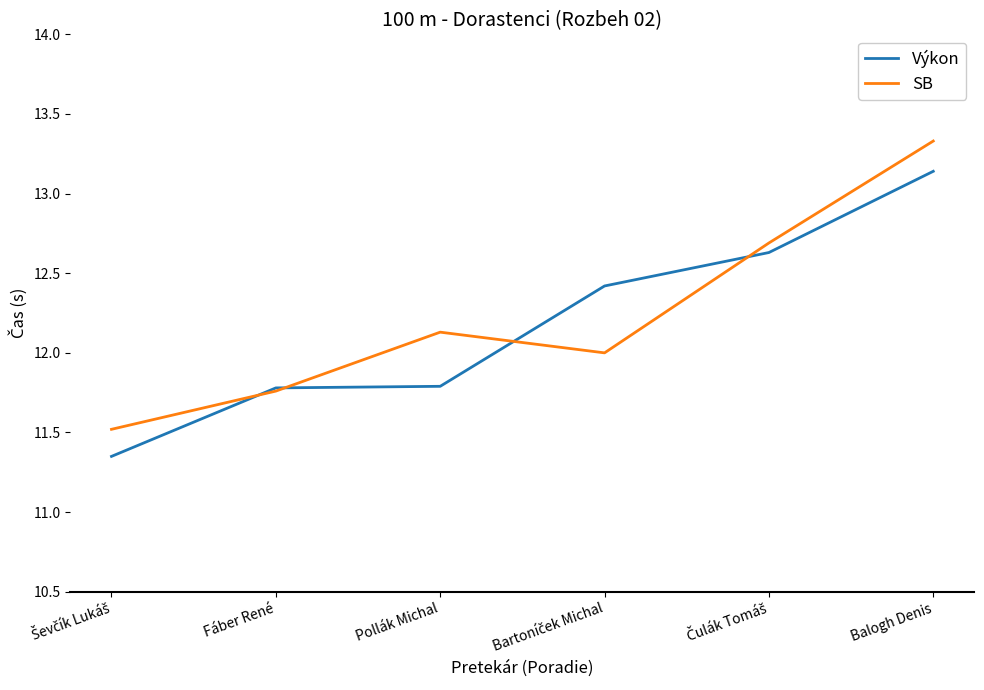

At how many categories does at least one series exceed 12?

4